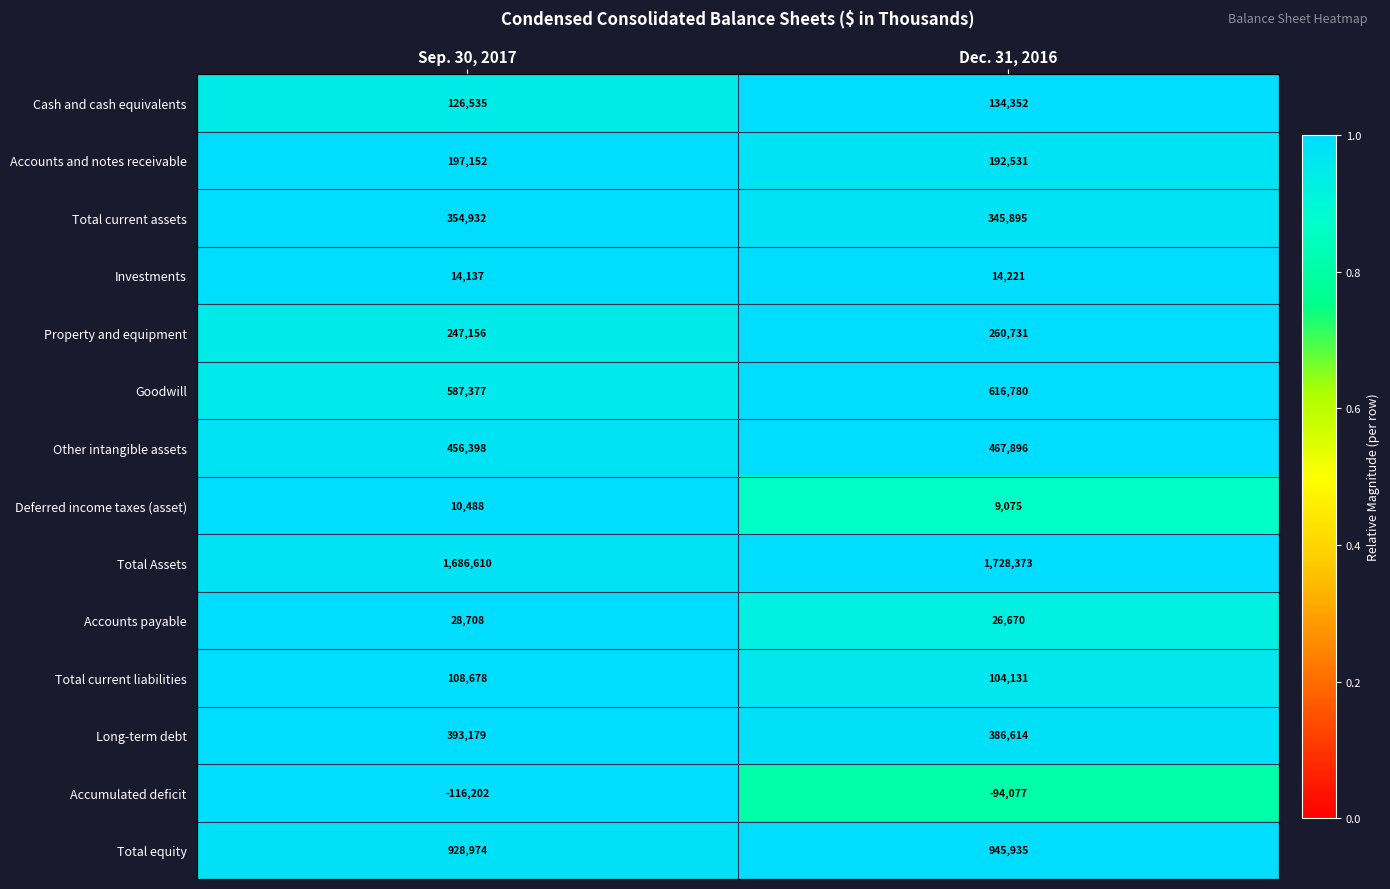

At which category does the chart reach its minimum across all series?

Sep. 30, 2017